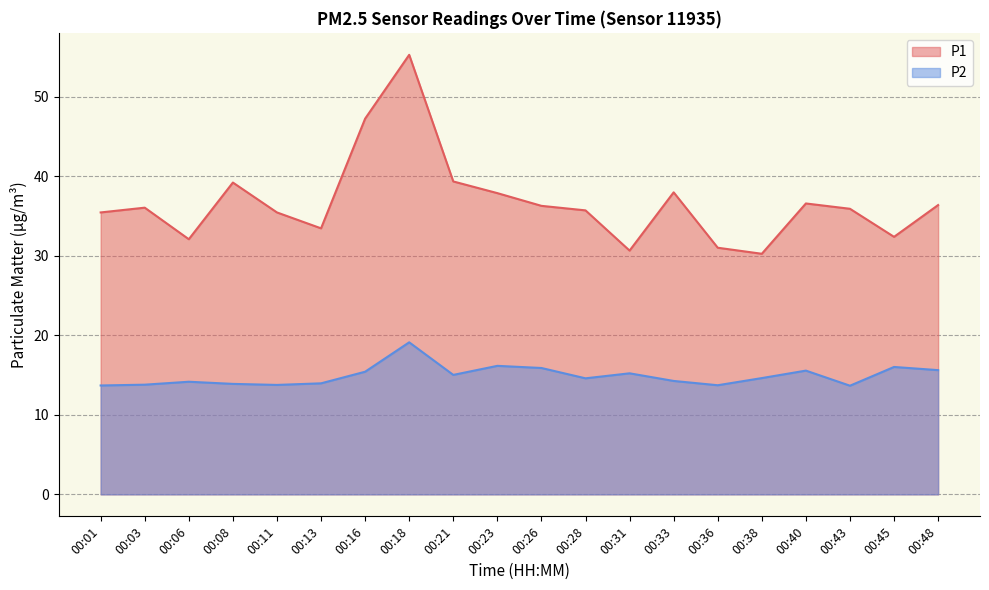

Rank the series by their maximum value, from highest to lowest.

P1, P2